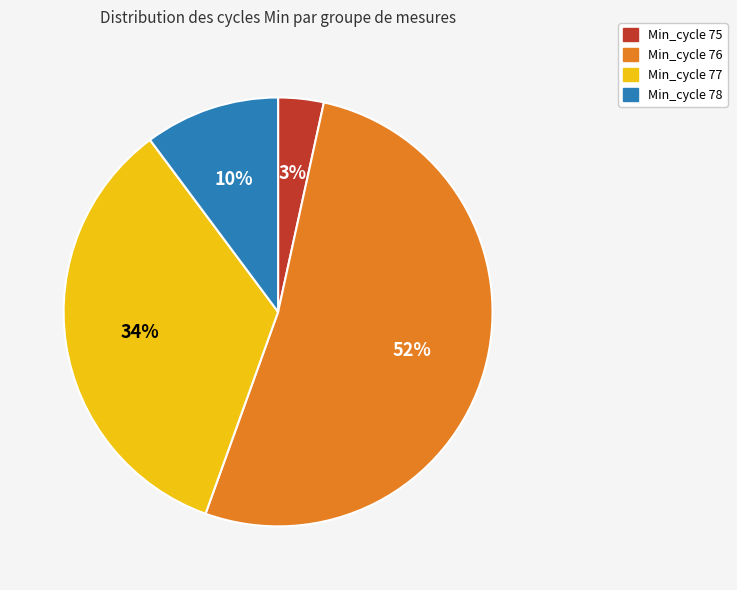

Does any single category account for the majority?

Yes